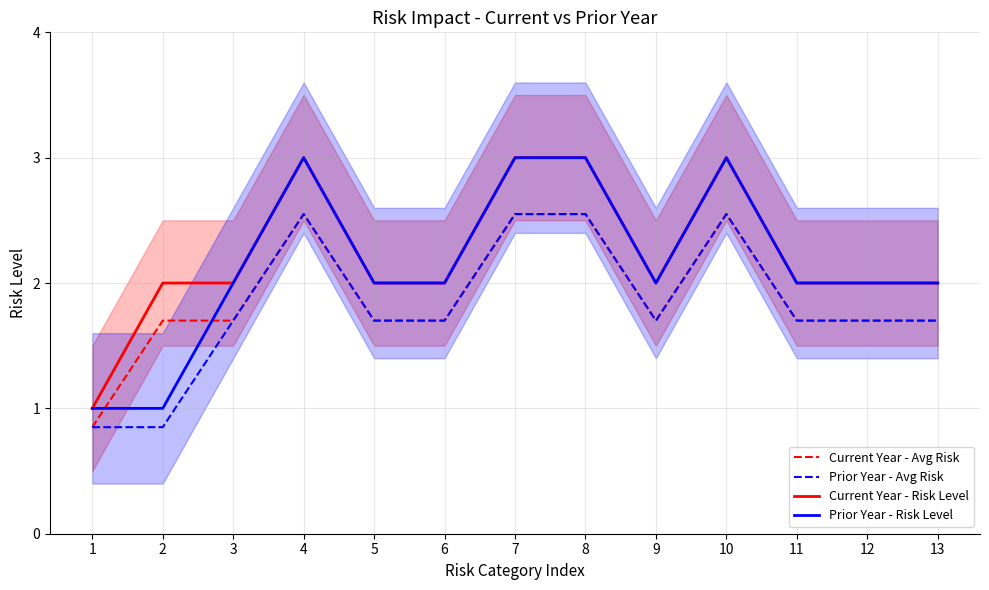

Which series changed the most between 2 and 10?

Prior Year - Risk Level